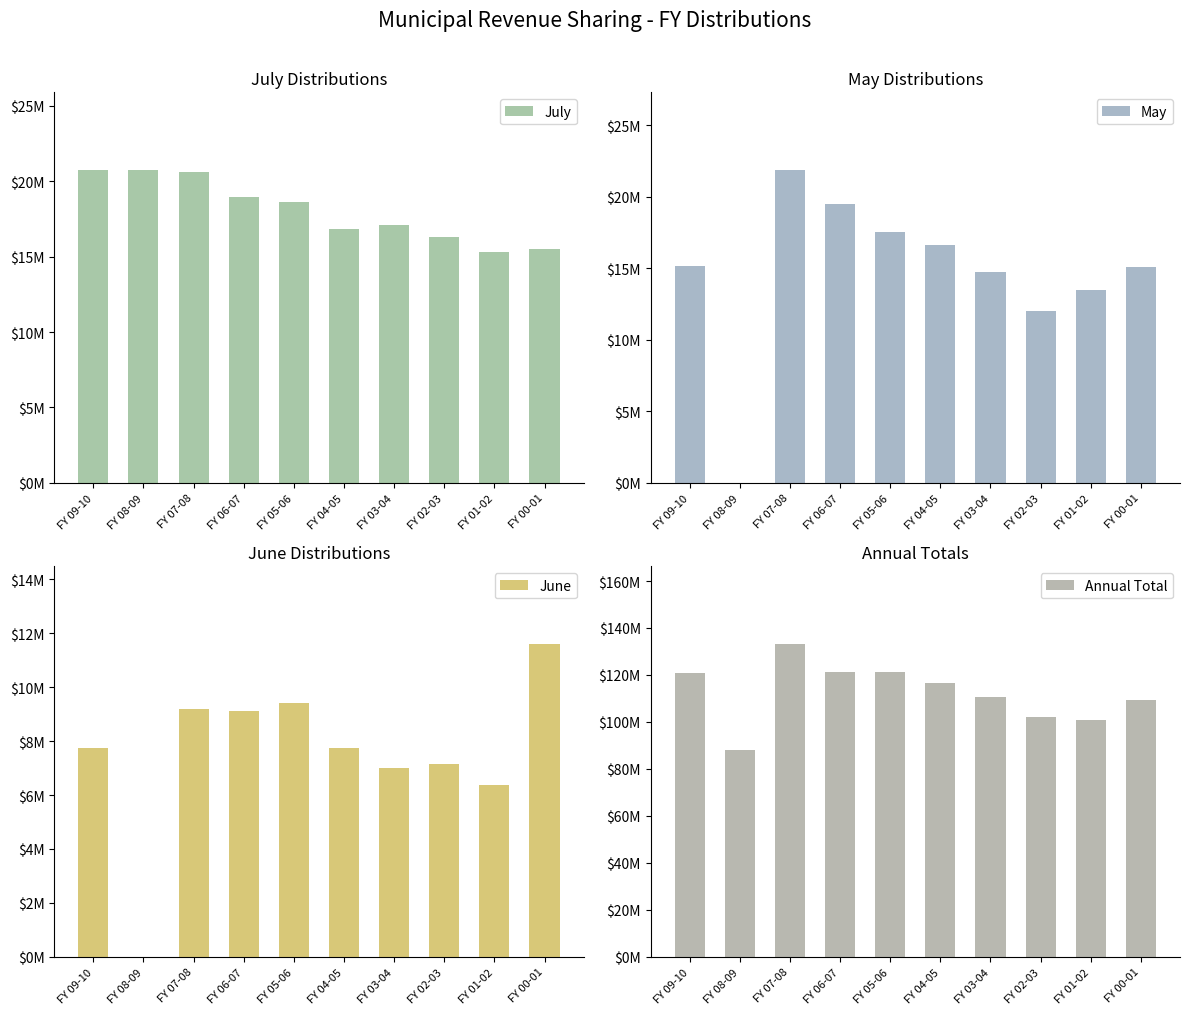

Which series has the largest total across all categories?

Annual Total